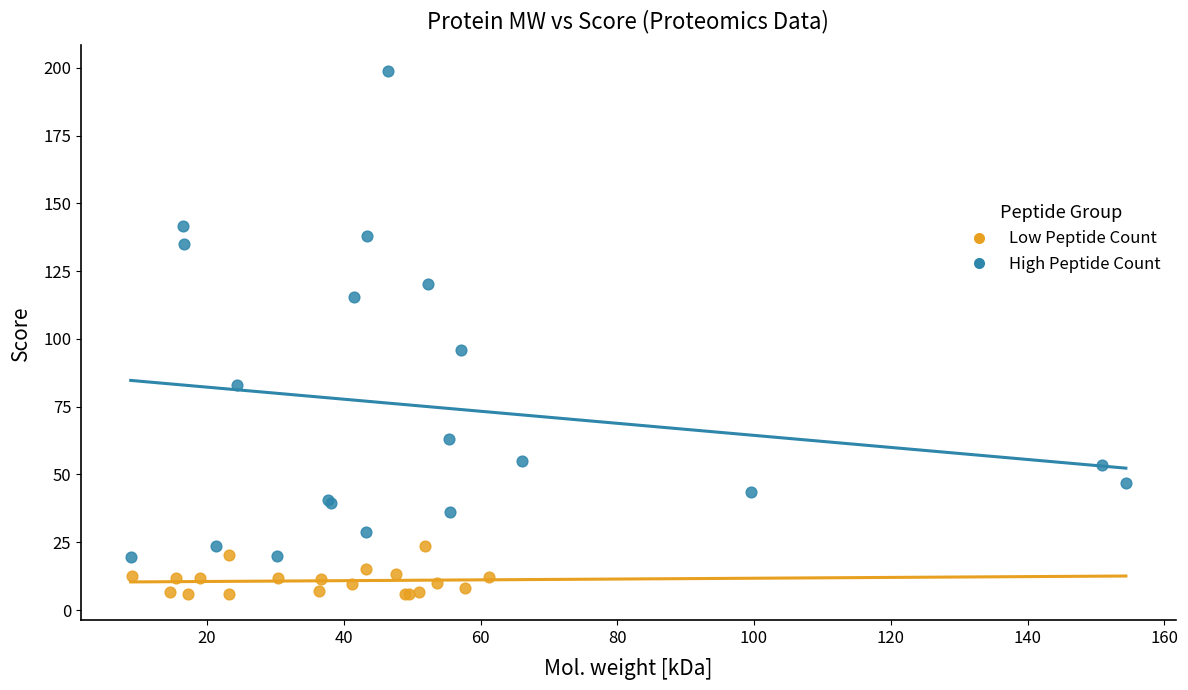

Which series reaches the minimum Y coordinate?

Low Peptide Count